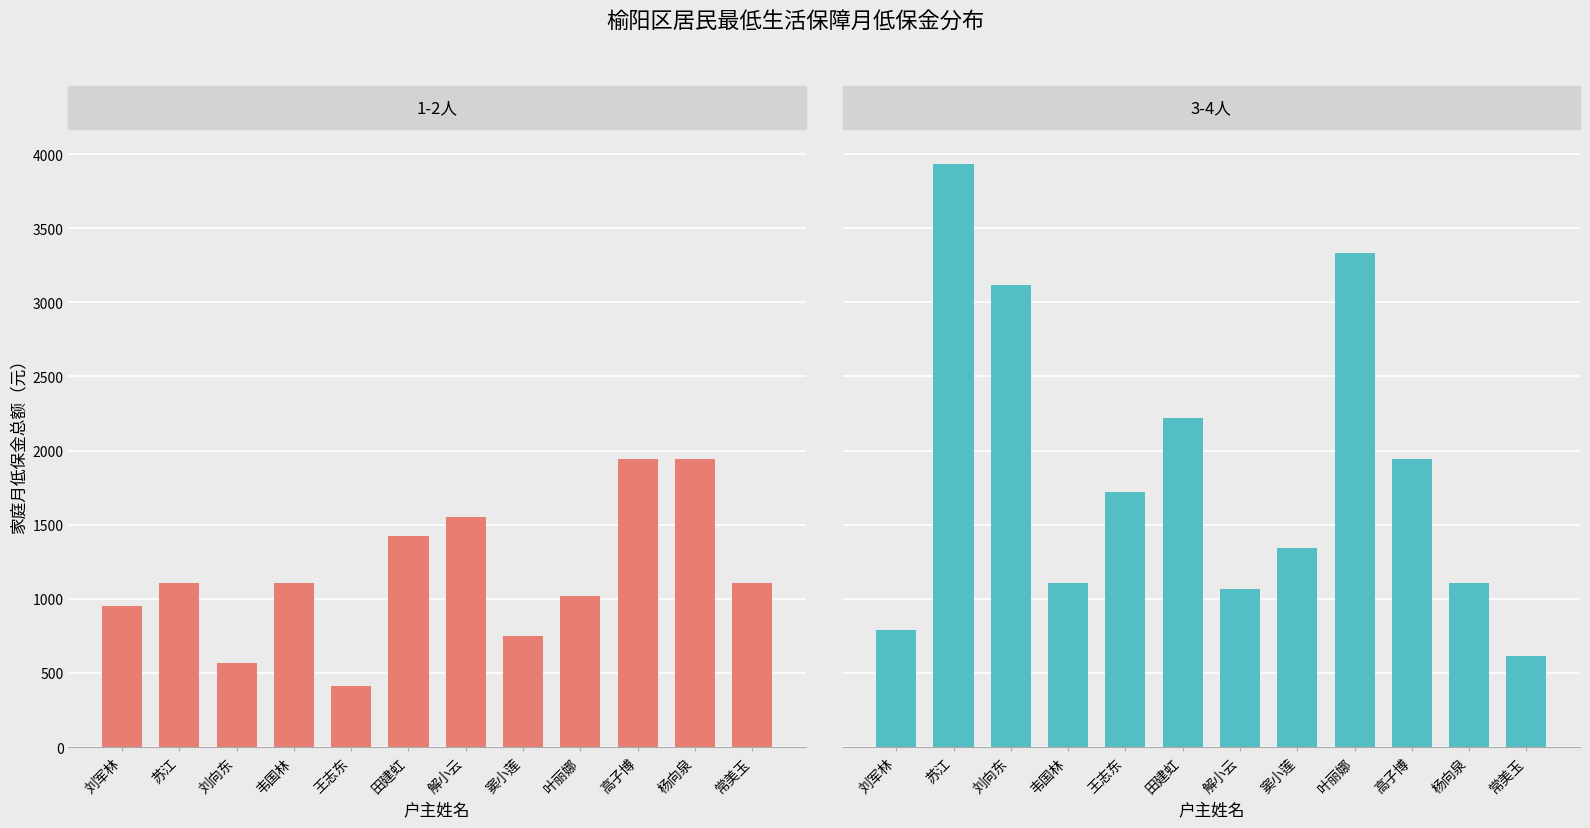

How many data points in 3-4人 are above 1720?

5